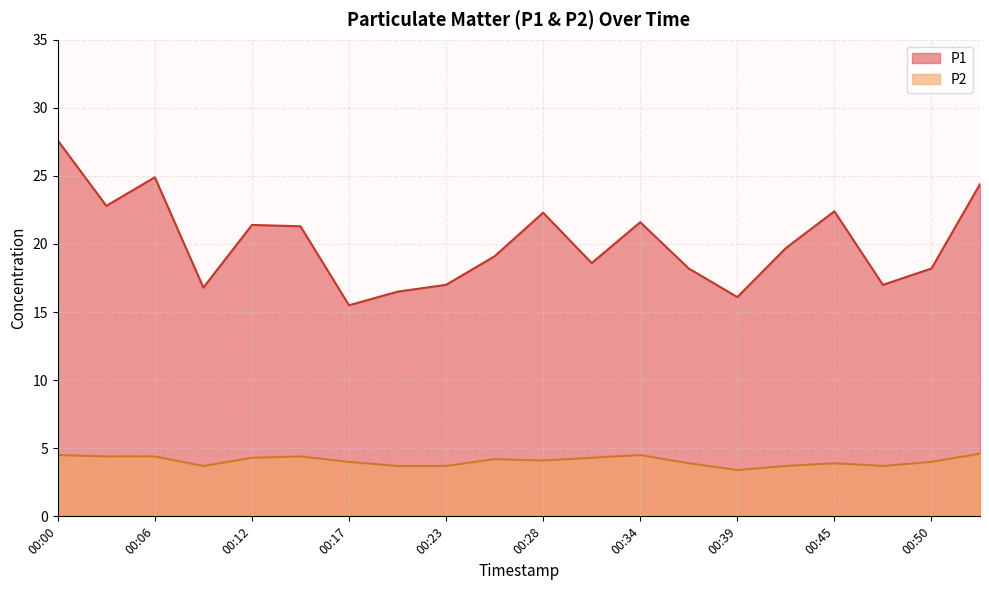

What is the total value across all series at 00:15?

25.7